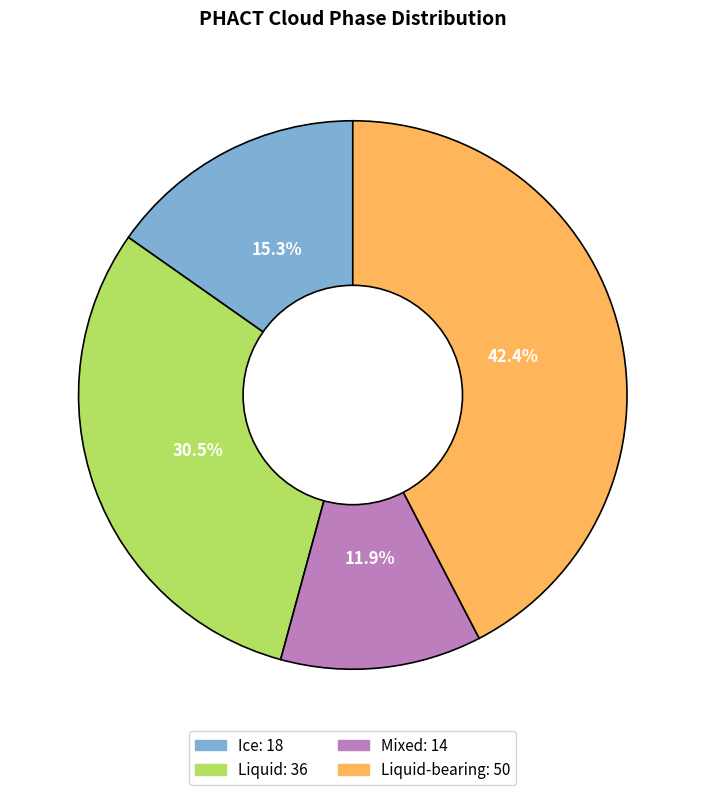

Does any single category account for the majority?

No